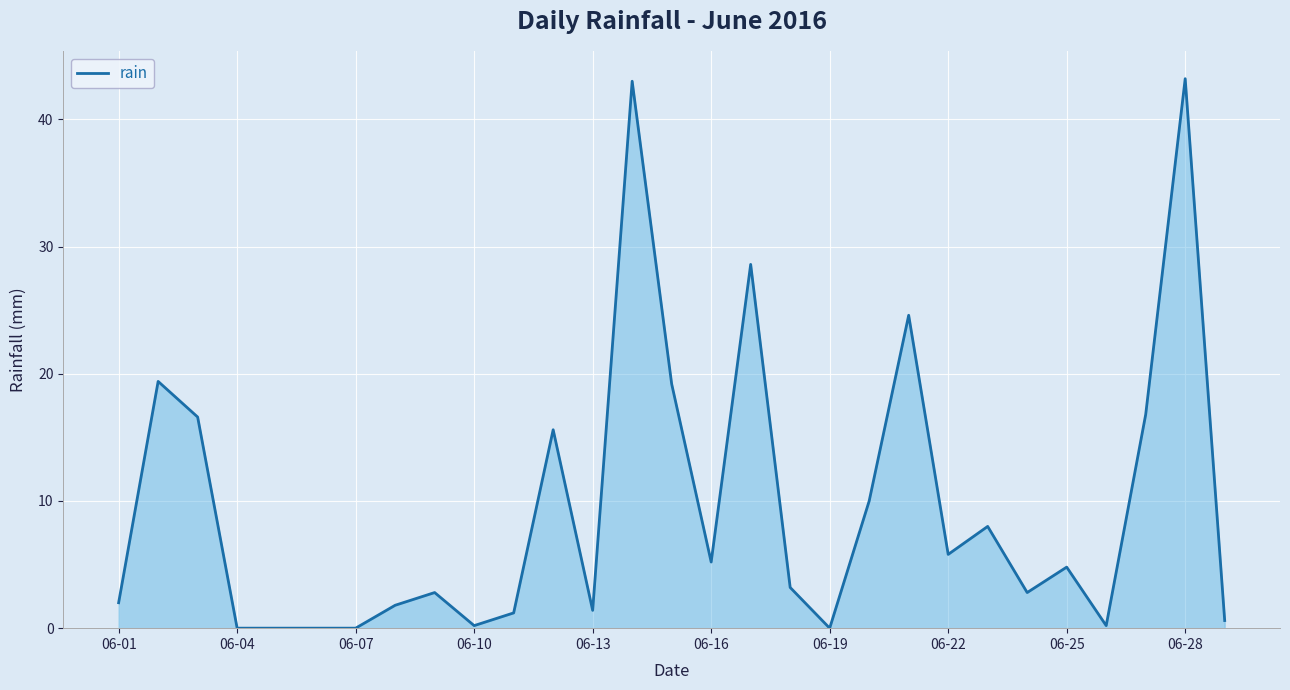

How many lines are shown in the chart?

1